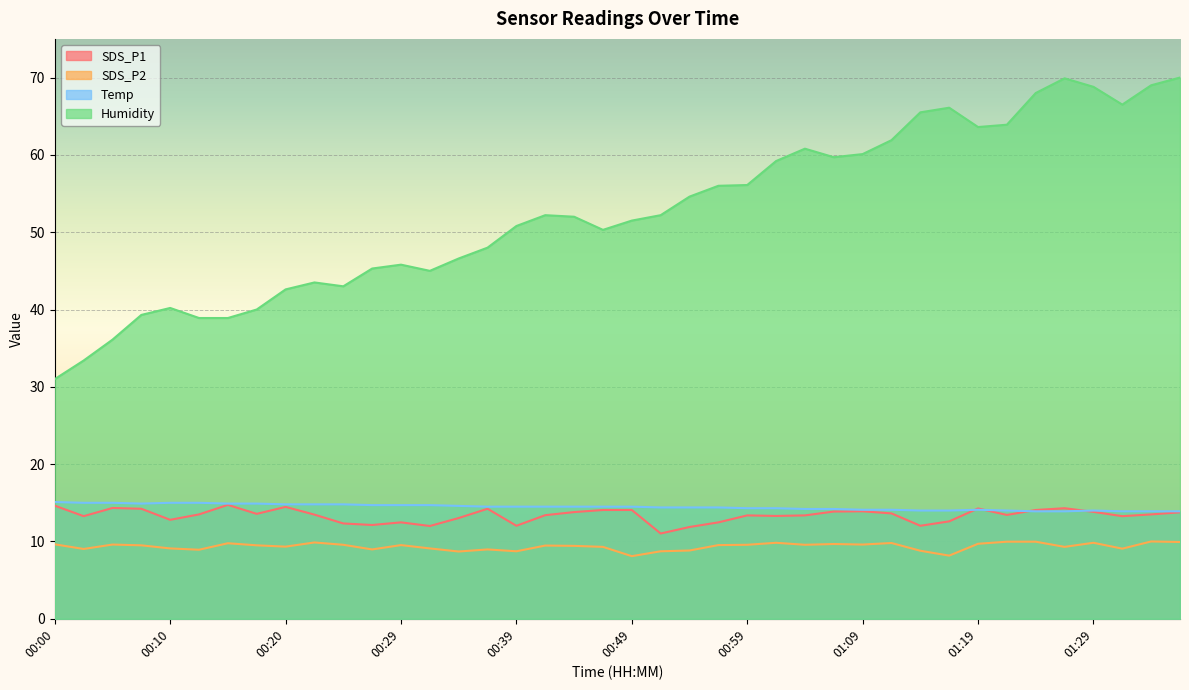

Reading left to right, extract all data points from this chart.

SDS_P1: 14.6	13.3	14.3	14.2	12.8	13.5	14.7	13.6	14.5	13.5	12.3	12.1	12.5	12.0	13.0	14.2	12.0	13.4	13.8	14.1	14.1	11.0	11.9	12.5	13.4	13.3	13.4	13.9	13.9	13.6	12.0	12.6	14.3	13.4	14.1	14.3	13.8	13.3	13.5	13.8
SDS_P2: 9.6	9.0	9.6	9.5	9.1	8.9	9.8	9.5	9.3	9.9	9.6	9.0	9.5	9.1	8.7	9.0	8.7	9.5	9.4	9.3	8.1	8.7	8.8	9.5	9.6	9.8	9.6	9.7	9.6	9.8	8.8	8.2	9.7	10.0	10.0	9.3	9.8	9.1	10.0	9.9
Temp: 15.1	15.0	15.0	14.9	15.0	15.0	14.9	14.9	14.8	14.8	14.8	14.7	14.7	14.7	14.6	14.5	14.5	14.5	14.5	14.5	14.5	14.4	14.4	14.4	14.3	14.3	14.2	14.2	14.1	14.1	14.0	14.0	14.1	14.0	13.9	13.9	14.0	13.9	13.9	13.9
Humidity: 31.0	33.4	36.1	39.3	40.2	38.9	38.9	40.0	42.6	43.5	43.0	45.3	45.8	45.0	46.6	48.0	50.8	52.2	52.0	50.3	51.5	52.2	54.6	56.0	56.1	59.2	60.8	59.7	60.1	61.9	65.5	66.1	63.6	63.9	68.0	69.9	68.8	66.5	69.0	70.0